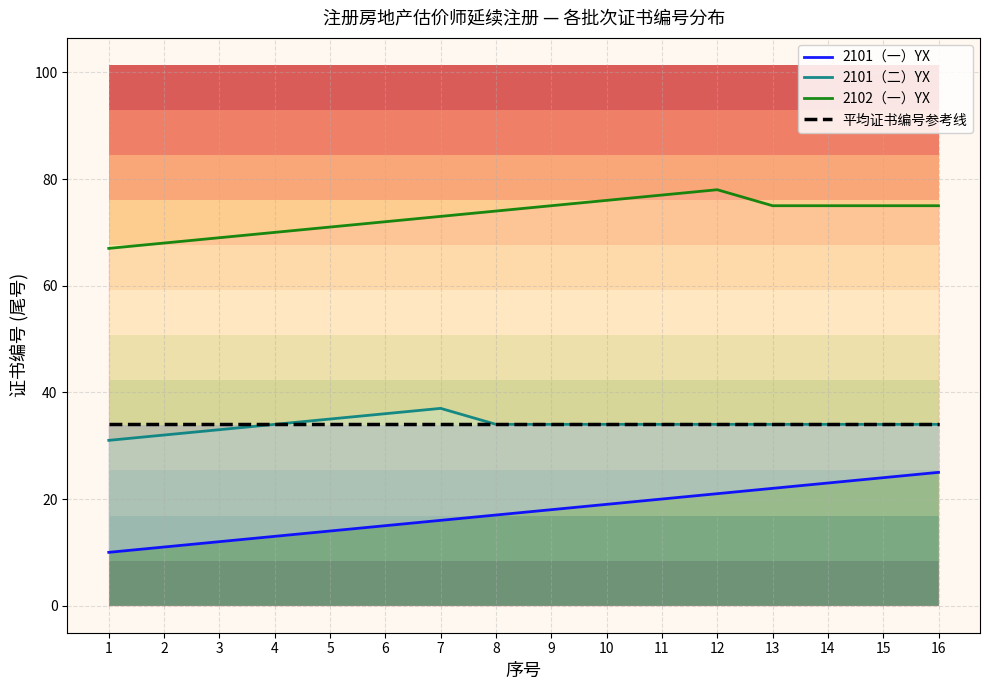

Which series has the widest spread of values?

2101（一）YX